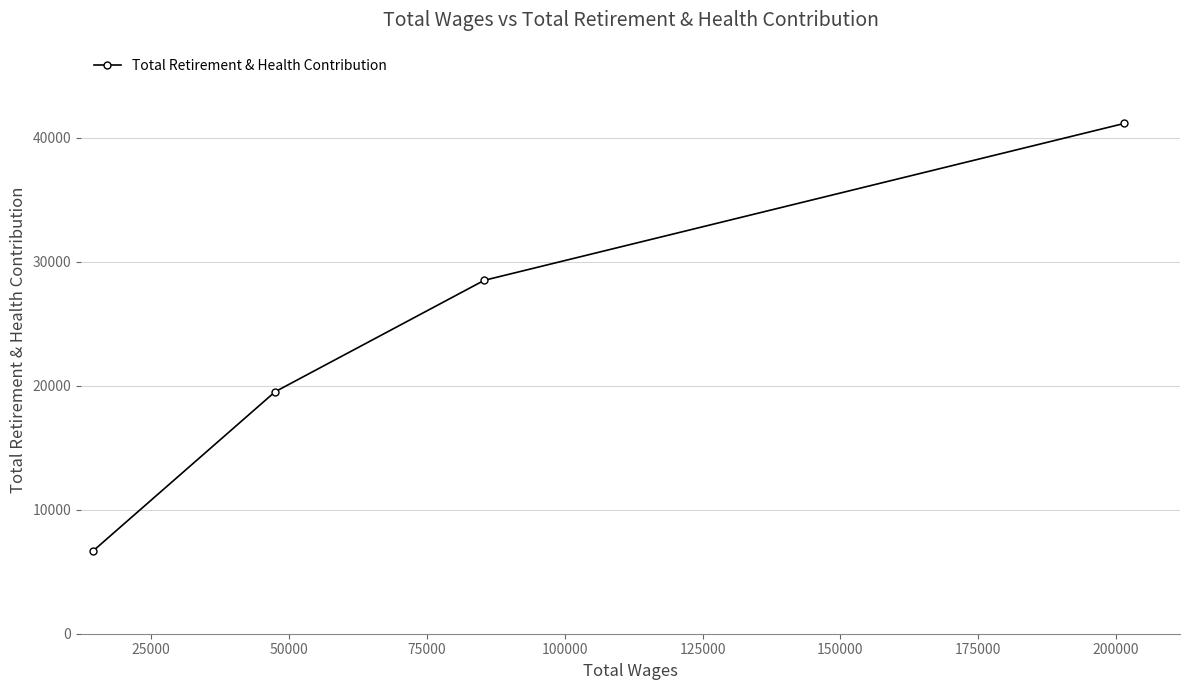

What is the value of the 4th point from the left?

41150